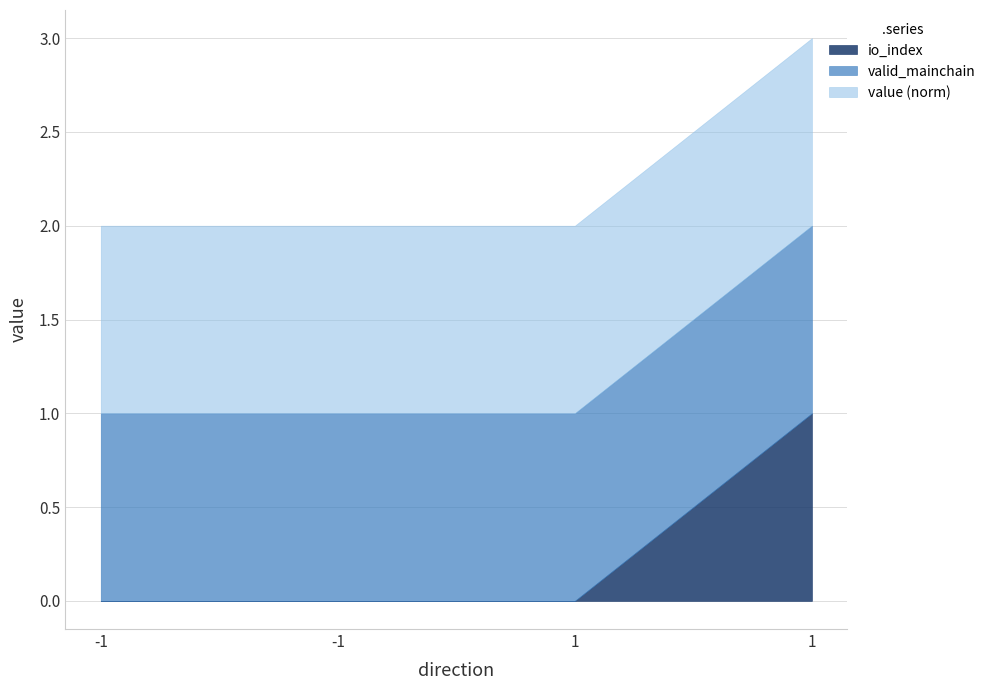

What are all the series names shown in the legend?

io_index, valid_mainchain, value